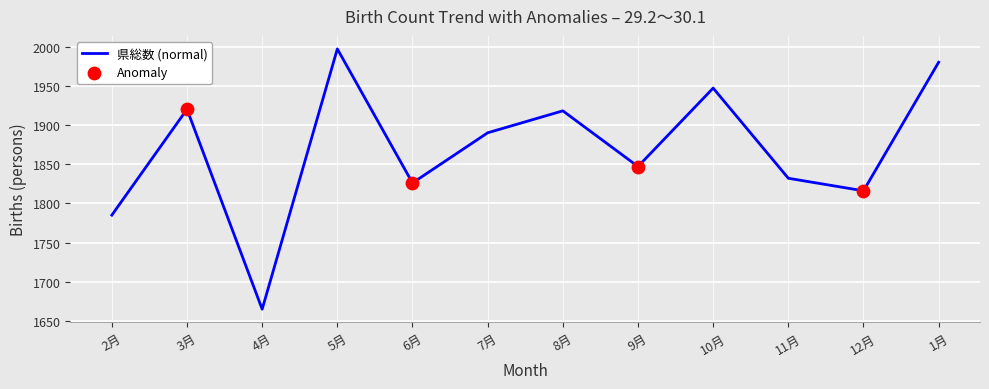

What is the change in value from 8月 to 12月?

-102